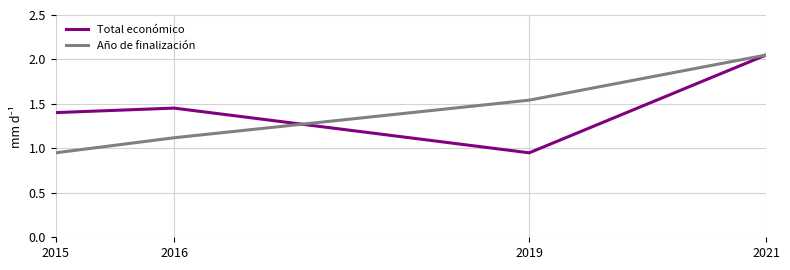

At which label is Total económico closest to 1?

2019